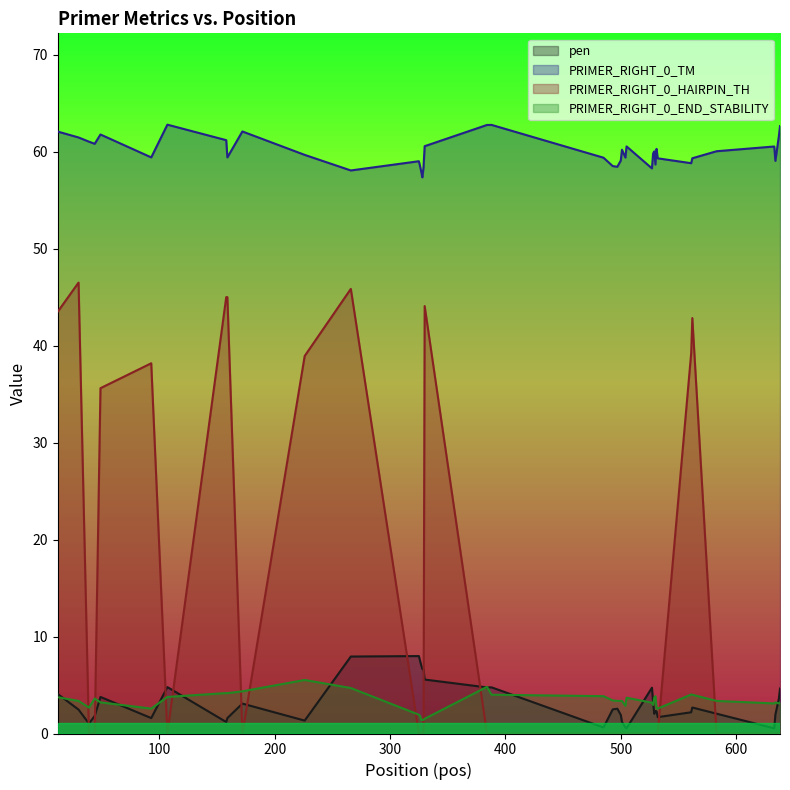

The PRIMER_RIGHT_0_HAIRPIN_TH series shows 0.0 at 583. True or false?

True